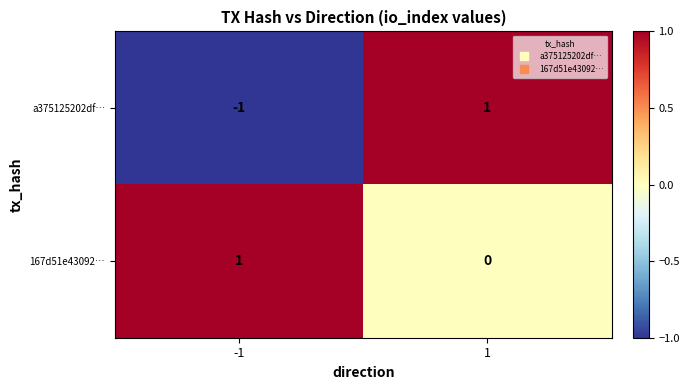

How many data points in a375125202df… are less than 1?

1